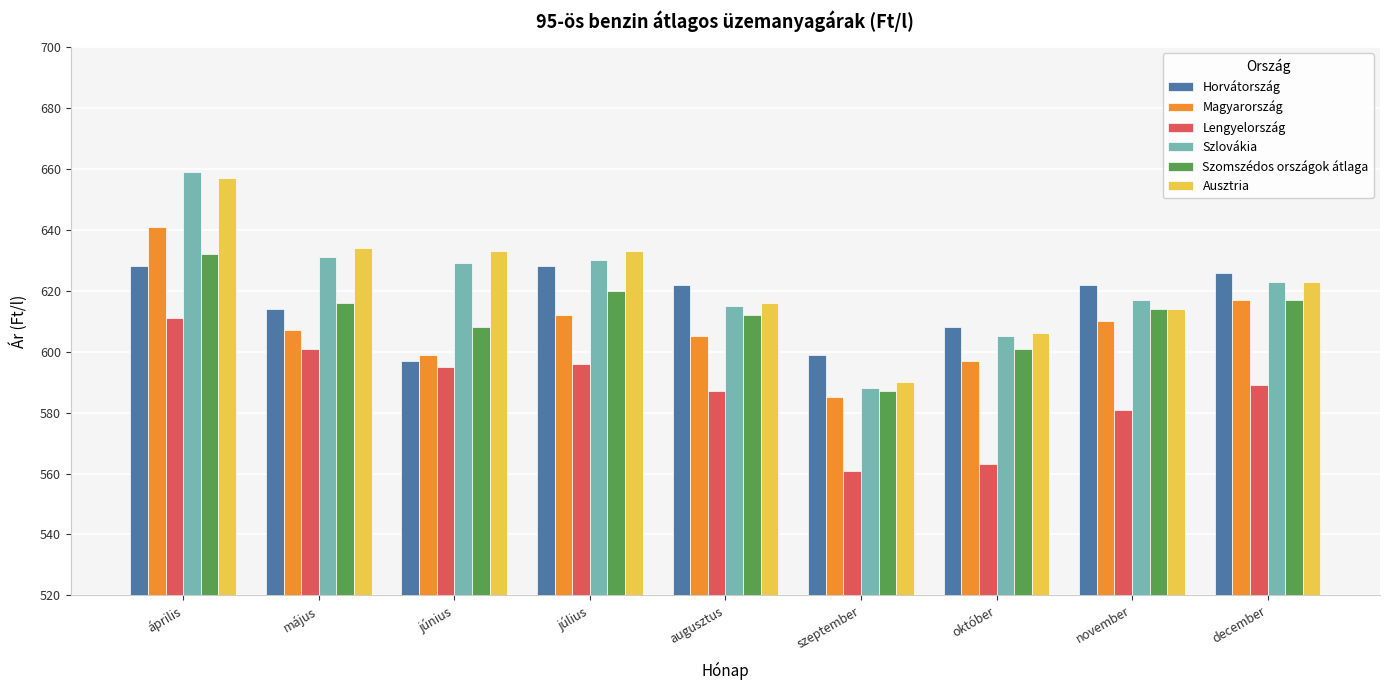

The value of Magyarország at május is 607. True or false?

True